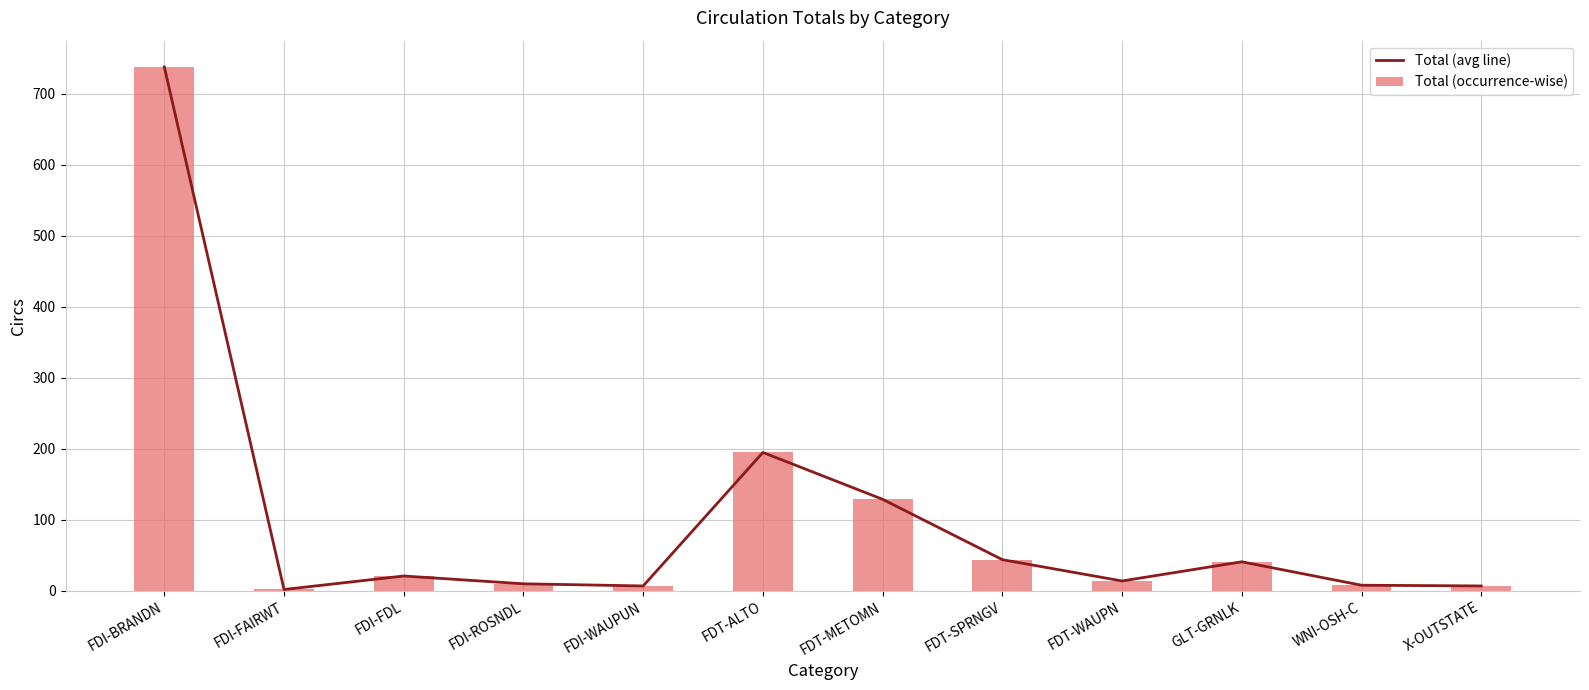

At which label is Total (avg line) closest to 370?

FDT-ALTO